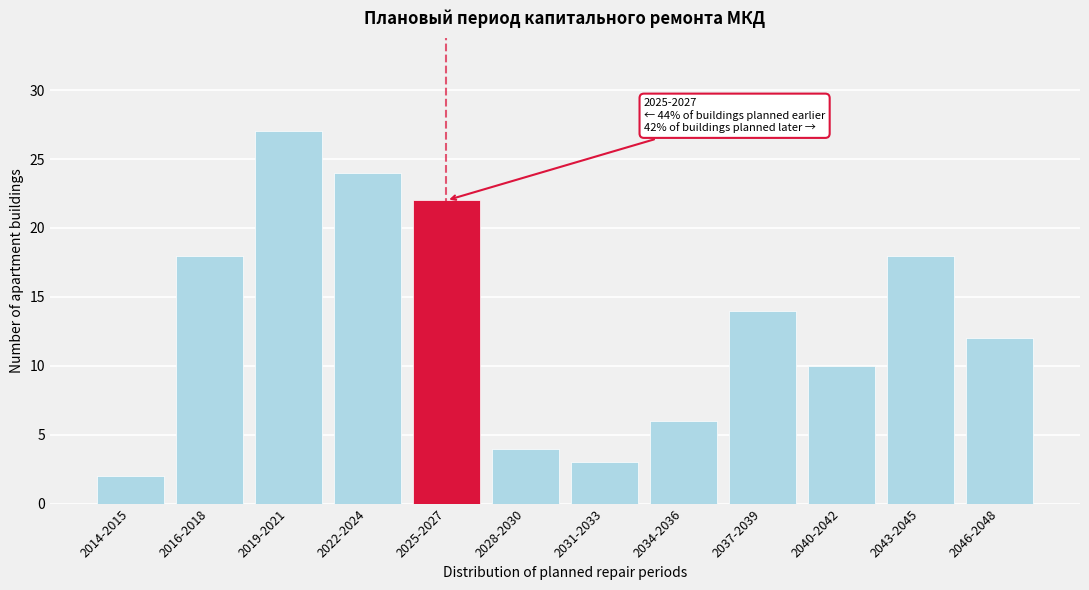

Reading right to left, what are all the values shown in this chart?

12	18	10	14	6	3	4	22	24	27	18	2